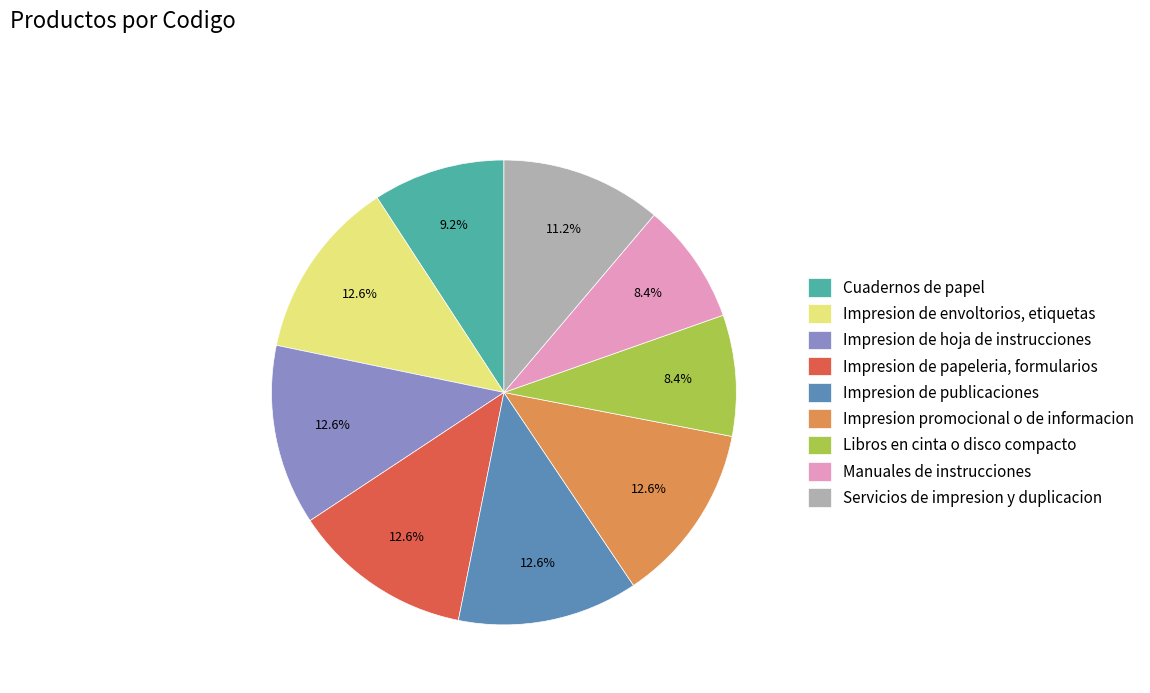

Does Impresion de papeleria, formularios account for over 50% of the chart?

No